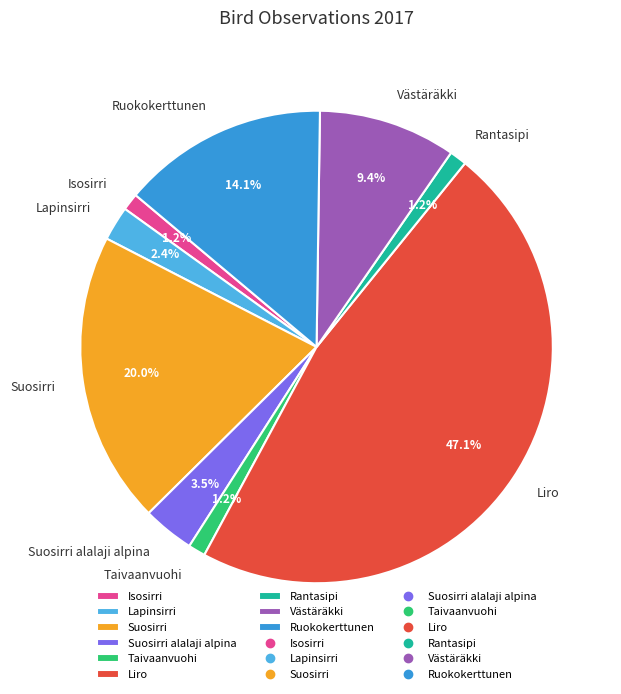

Is it true that Taivaanvuohi is 1% of the pie?

True